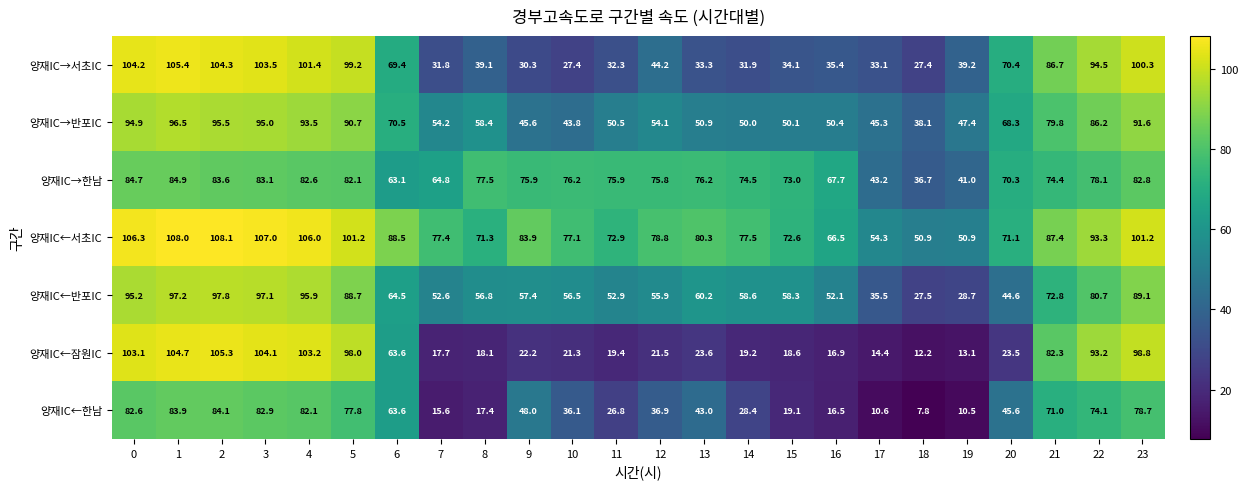

What value does the 양재IC←서초IC series have at 1?

108.0